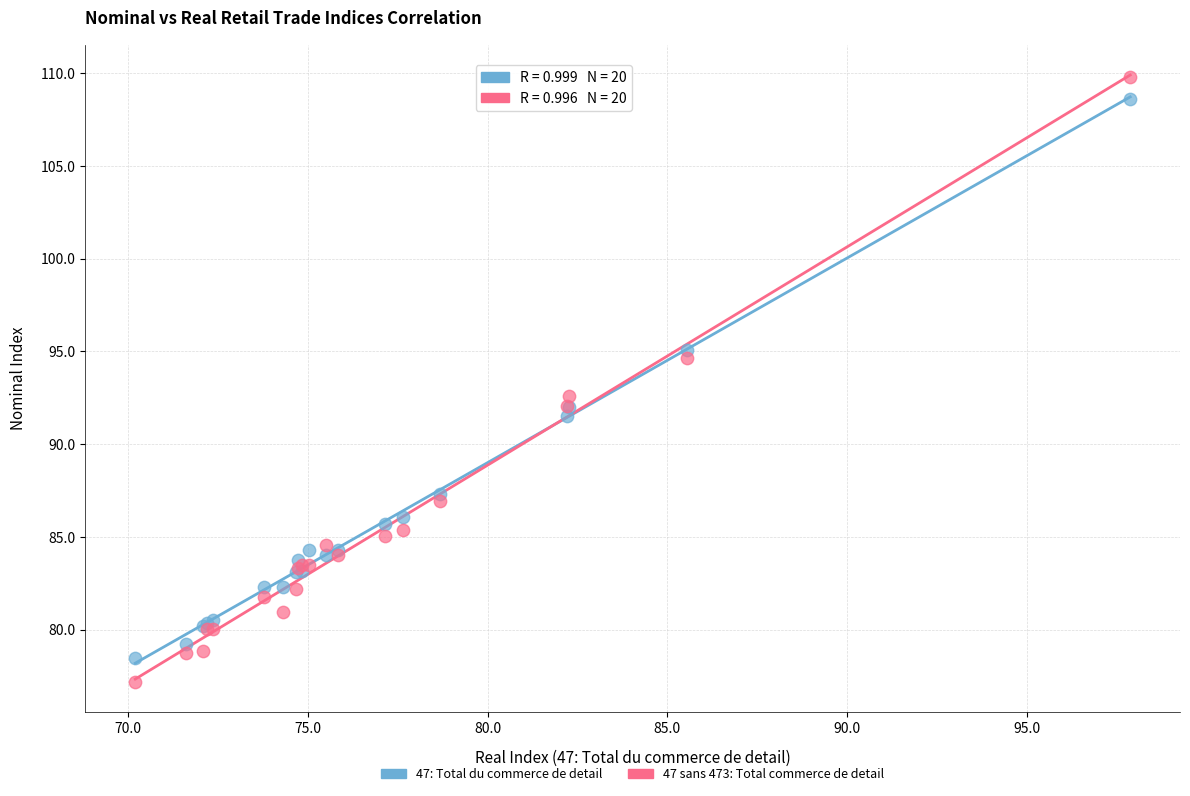

Which series reaches the minimum Y coordinate?

47 sans 473: Total commerce de detail